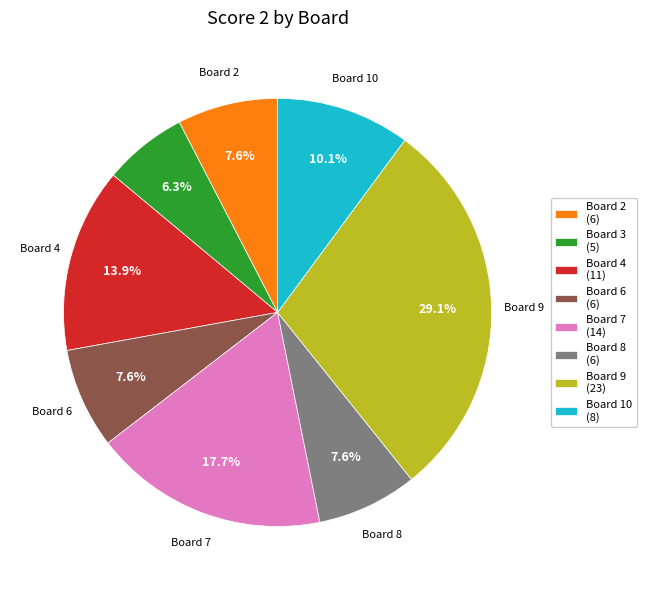

To the nearest percent, what is the average slice percentage?

12%